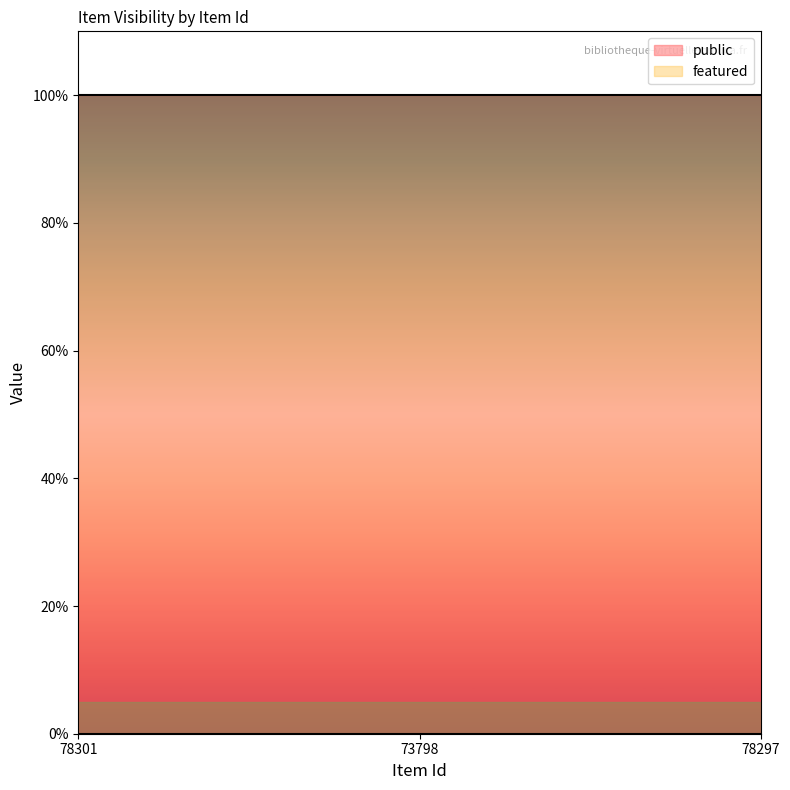

Rank the series by their average value, from highest to lowest.

public, featured